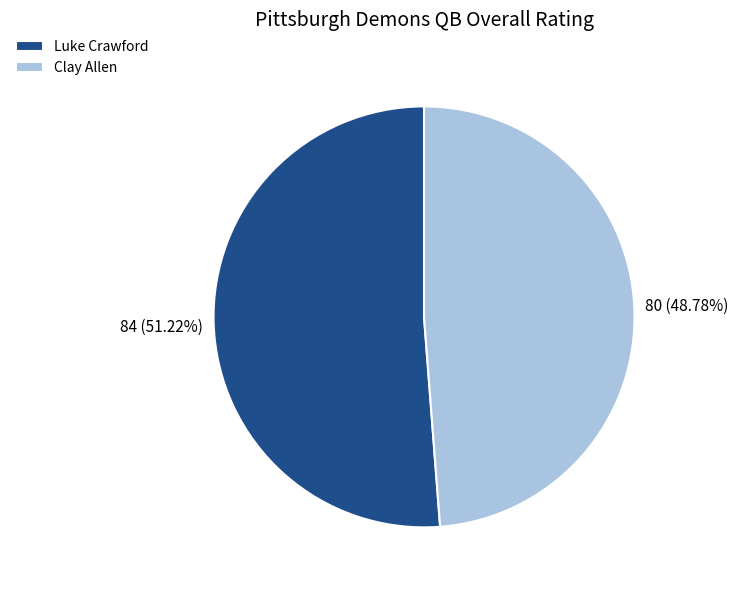

Is it true that Luke Crawford is 65% of the pie?

False